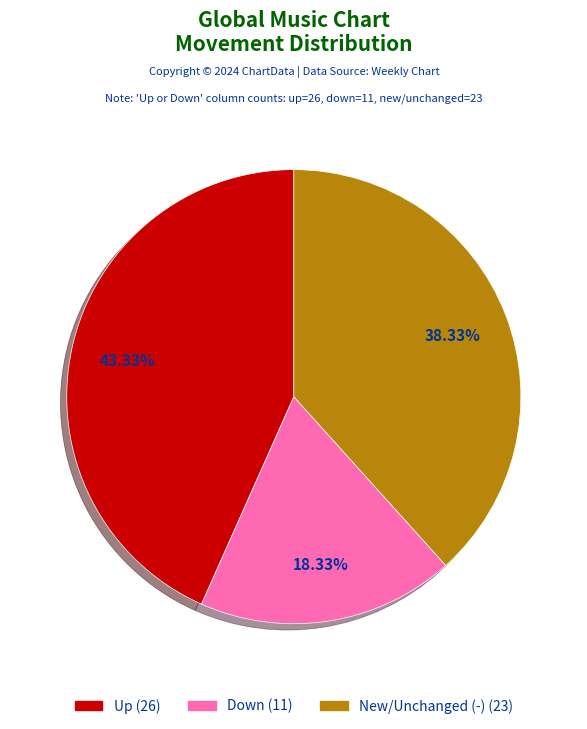

Is there a majority slice in this chart?

No